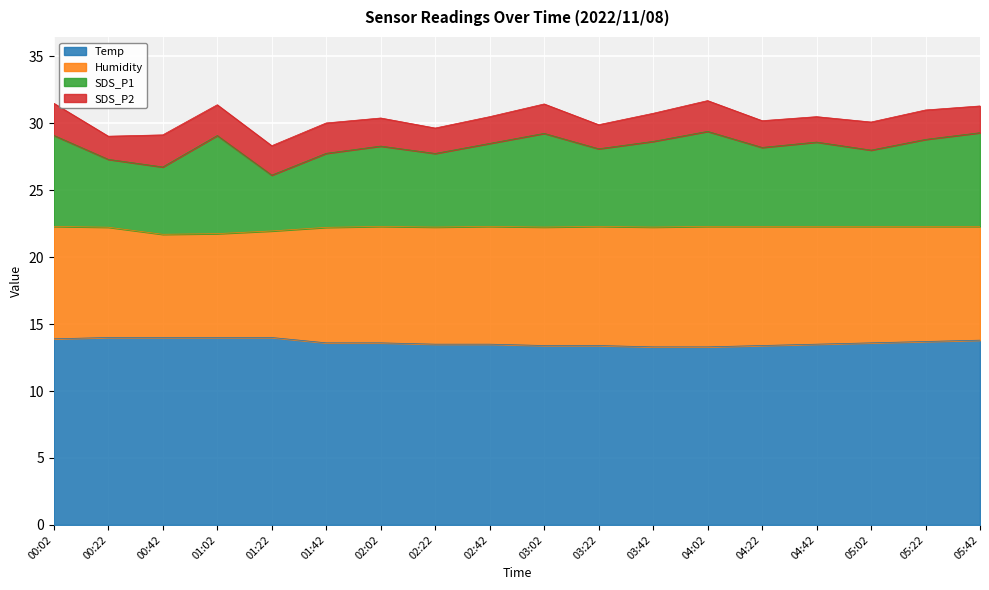

What is the total value across all series at 01:22?

28.3